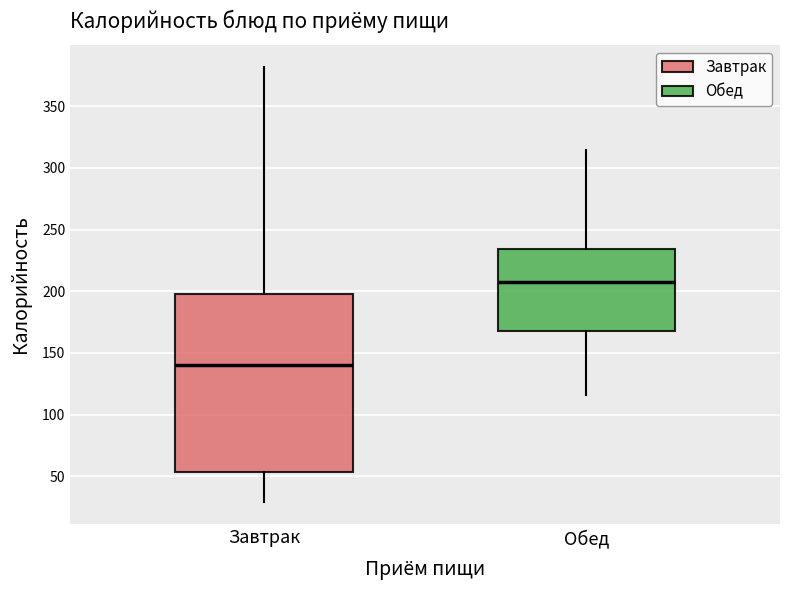

Where is the upper edge of the box for Обед on the y-axis? The values are not printed on the chart, so give them approximately, as read against the axis.

235